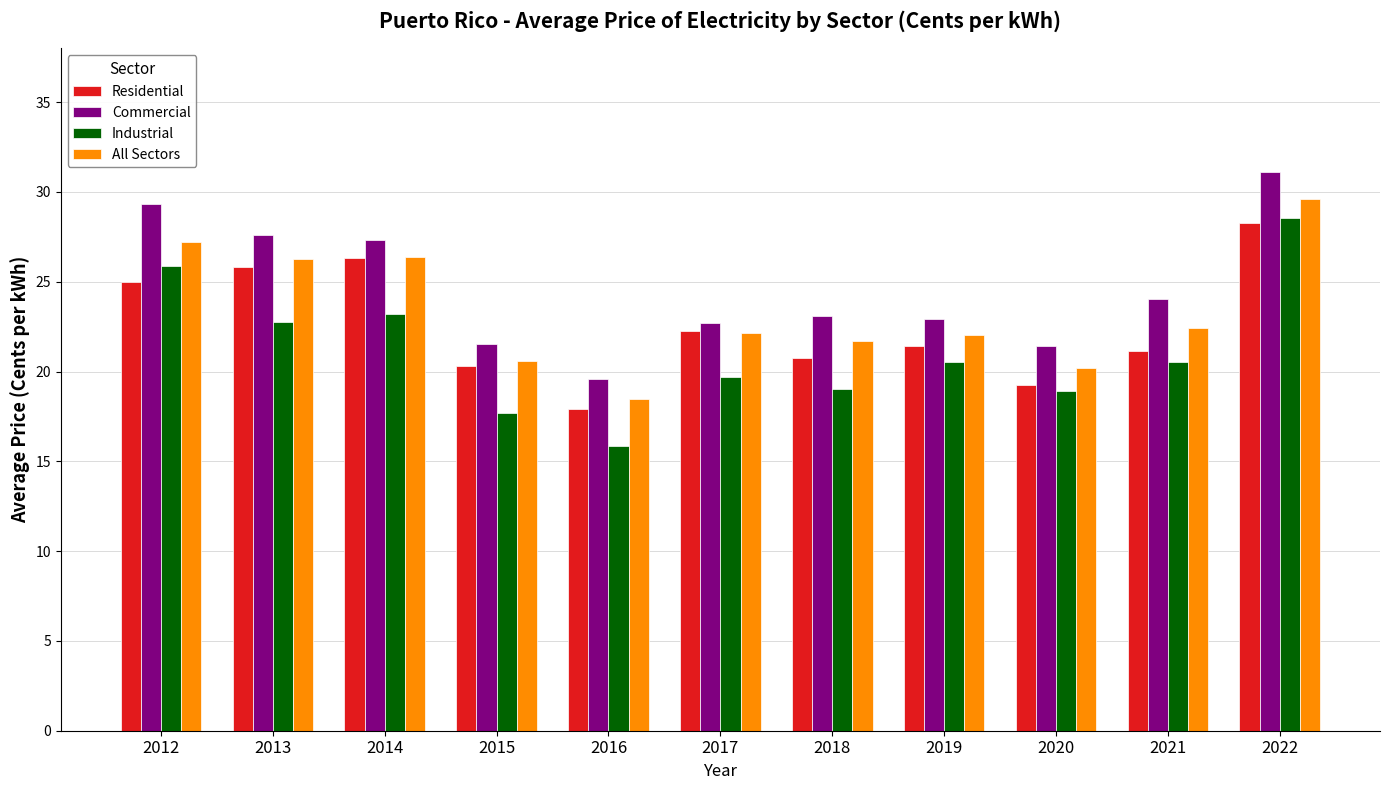

How many bars are there in each group?

4